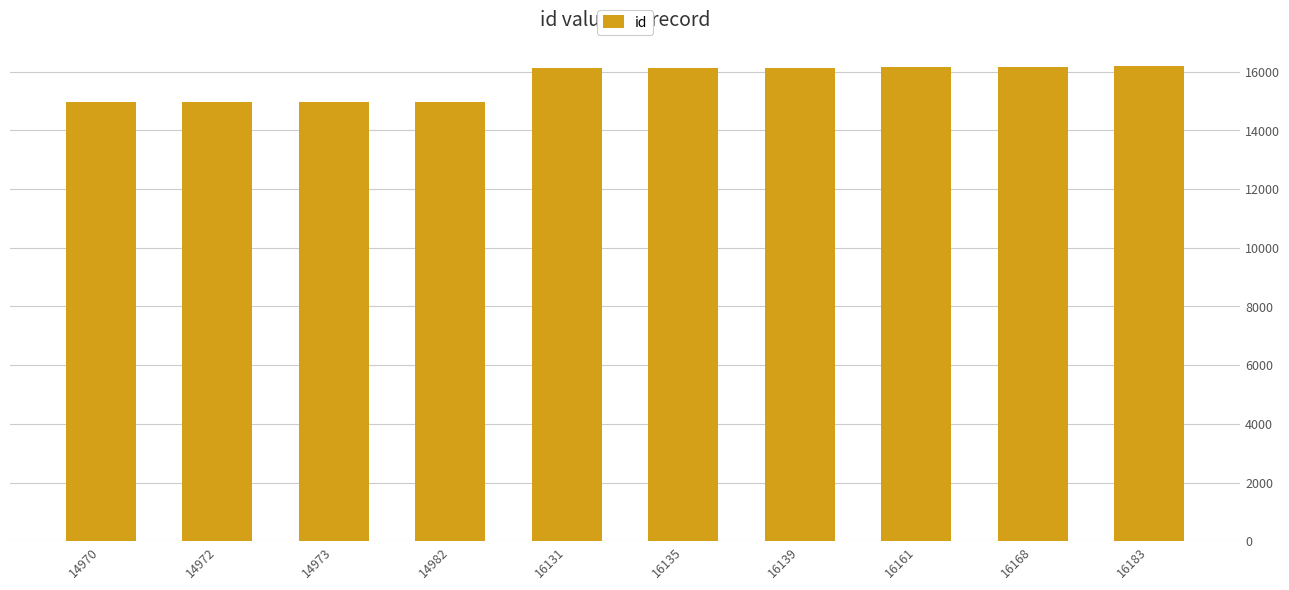

What is the average value?

15681